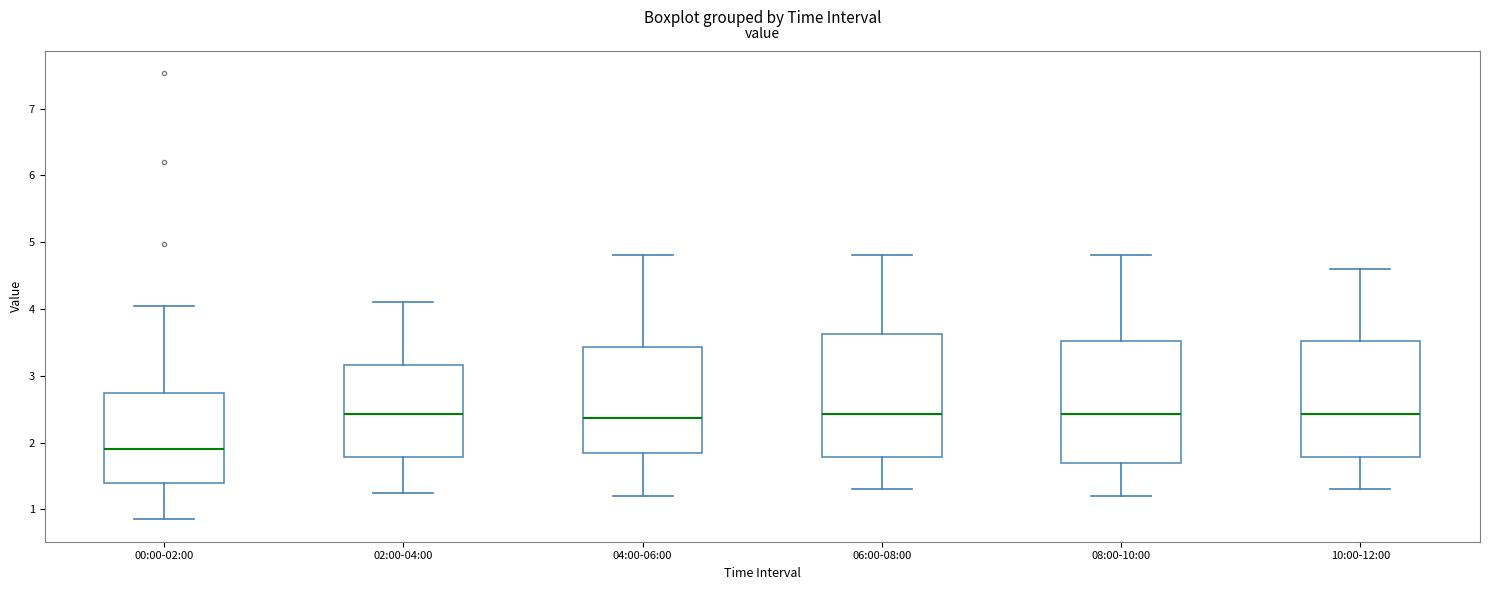

Reading left to right, transcribe this box plot: for each box, give where its median line is, the range the box spans, and where its two whiskers end, as read against the y-axis. The values are not printed on the chart, so give them approximately, as read against the axis.

00:00-02:00: median 1.9, box 1.4 to 2.7, whiskers 0.9 to 4.1
02:00-04:00: median 2.4, box 1.8 to 3.2, whiskers 1.3 to 4.1
04:00-06:00: median 2.4, box 1.8 to 3.4, whiskers 1.2 to 4.8
06:00-08:00: median 2.4, box 1.8 to 3.6, whiskers 1.3 to 4.8
08:00-10:00: median 2.4, box 1.7 to 3.5, whiskers 1.2 to 4.8
10:00-12:00: median 2.4, box 1.8 to 3.5, whiskers 1.3 to 4.6